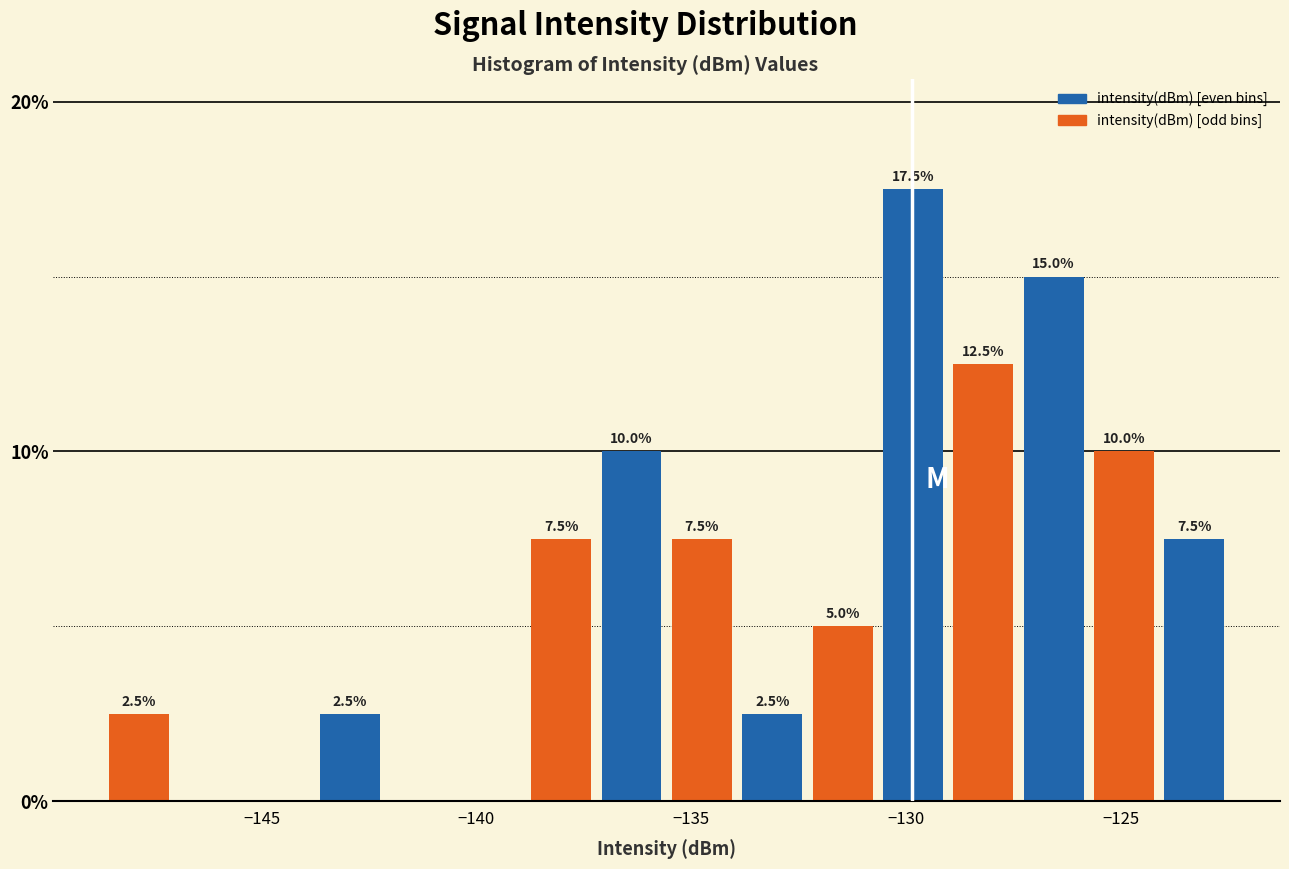

Around what value on the x-axis is the tallest bar? Give the approximate position of its centre, as read against the axis.

-130.0